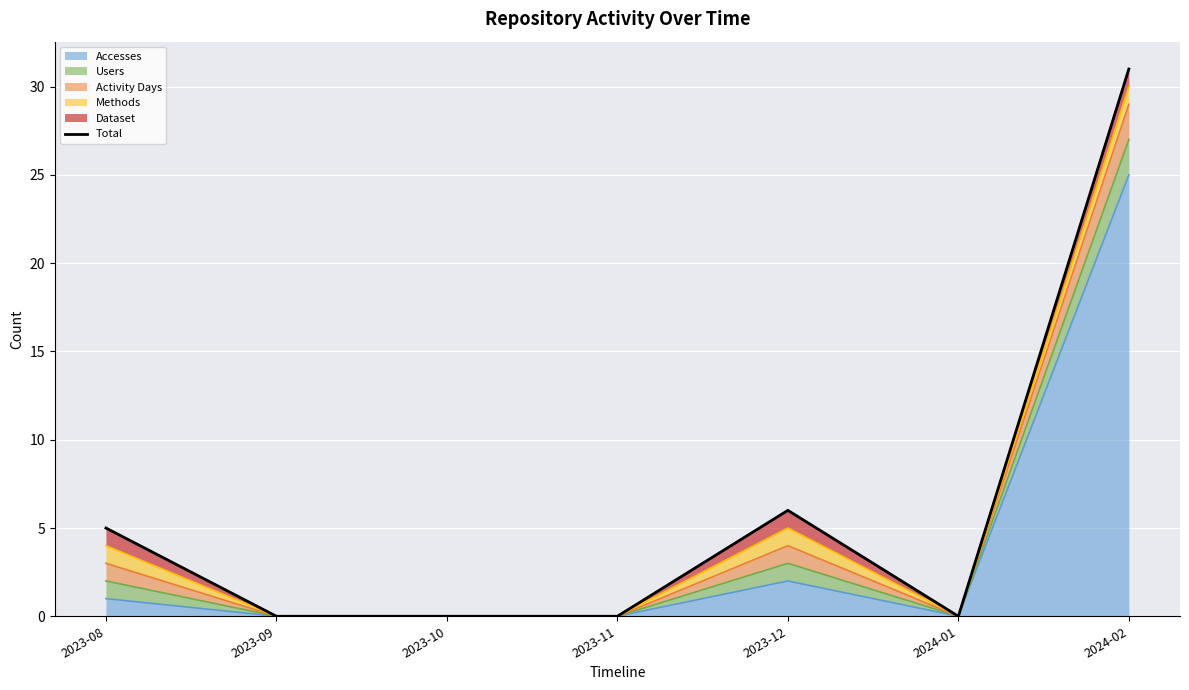

At which label does Accesses reach its peak?

2024-02